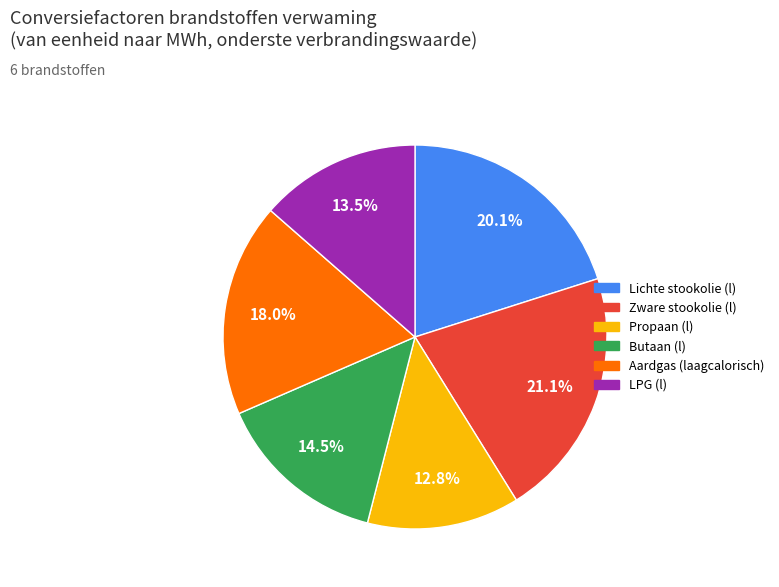

Which slice is the smallest?

Propaan (l)